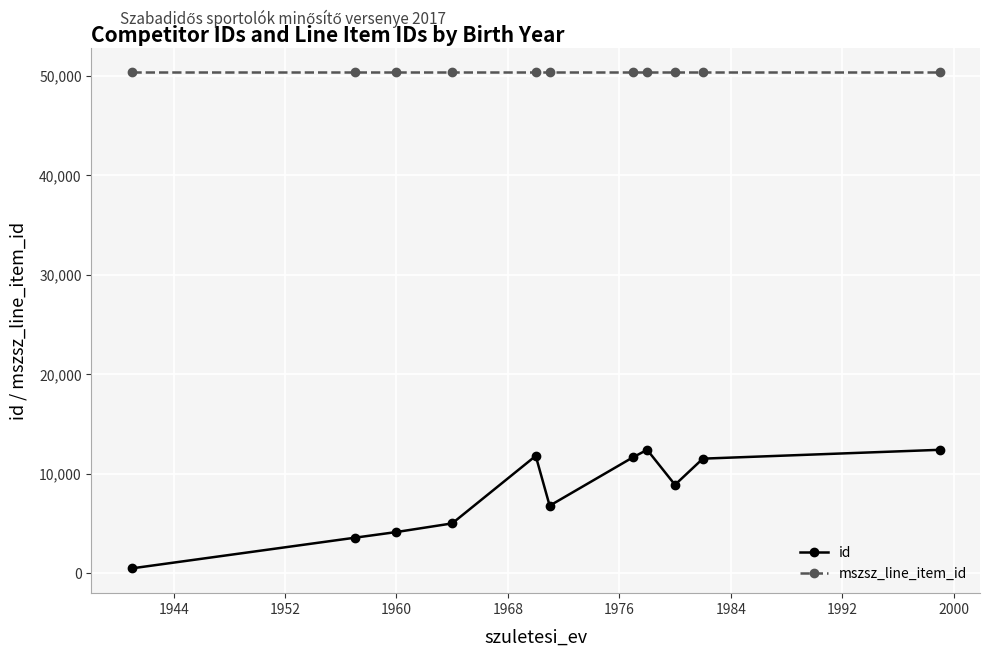

Which series has the largest total across all categories?

mszsz_line_item_id